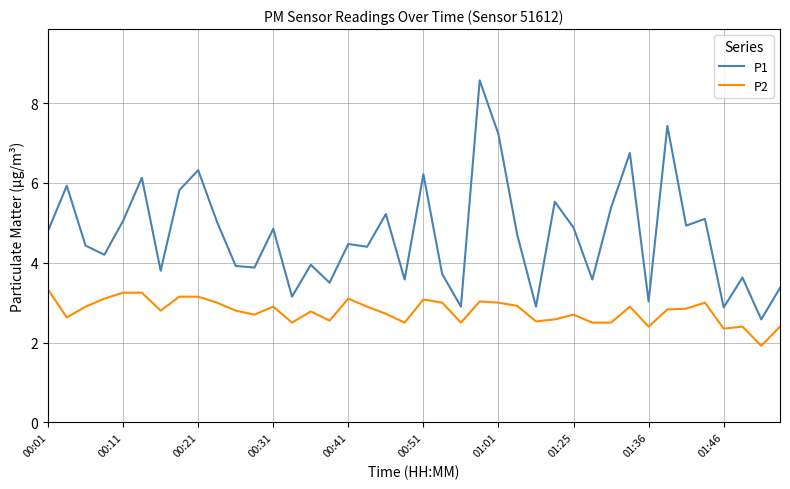

Is this an area chart (filled region under the line)?

No